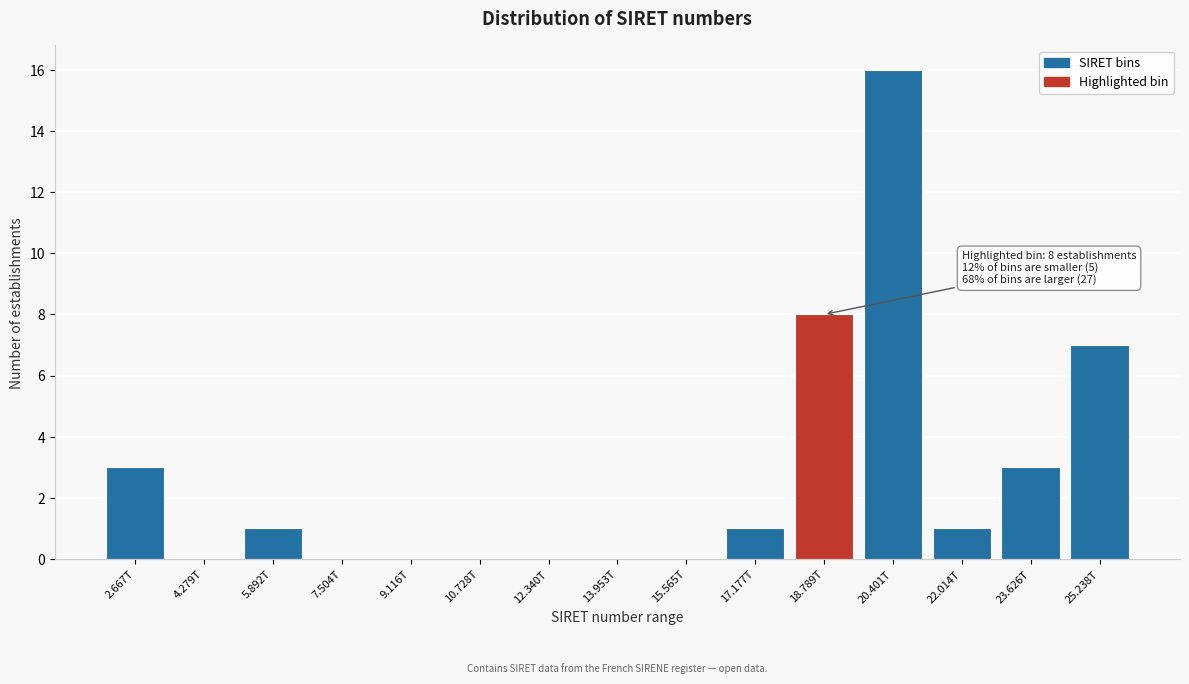

Reading left to right, extract all data points from this chart.

2.667T=3	4.279T=0	5.892T=1	7.504T=0	9.116T=0	10.728T=0	12.340T=0	13.953T=0	15.565T=0	17.177T=1	18.789T=8	20.401T=16	22.014T=1	23.626T=3	25.238T=7